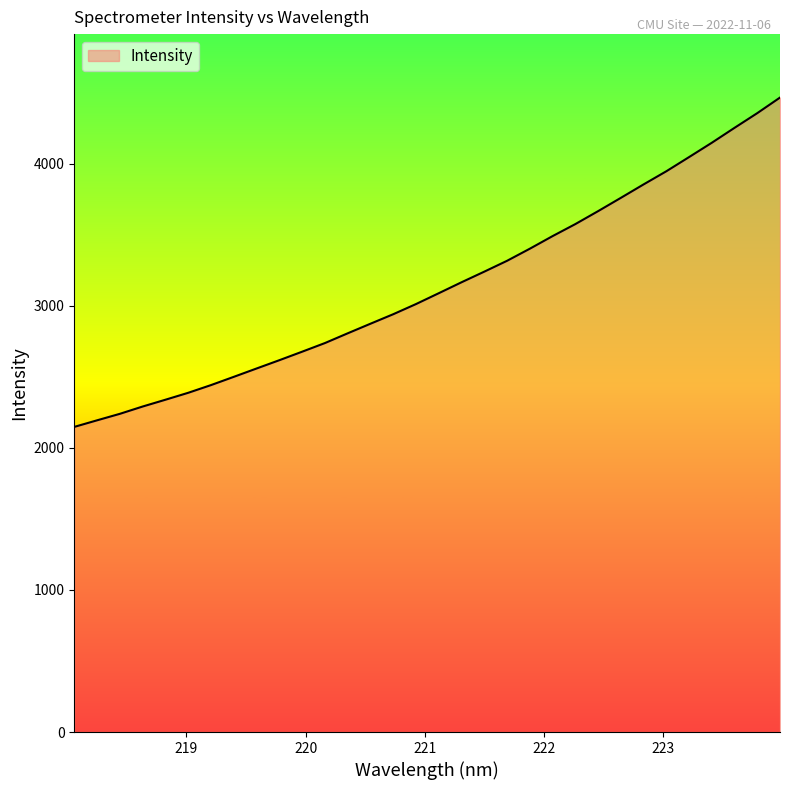

What is the smallest value displayed?

2147.8